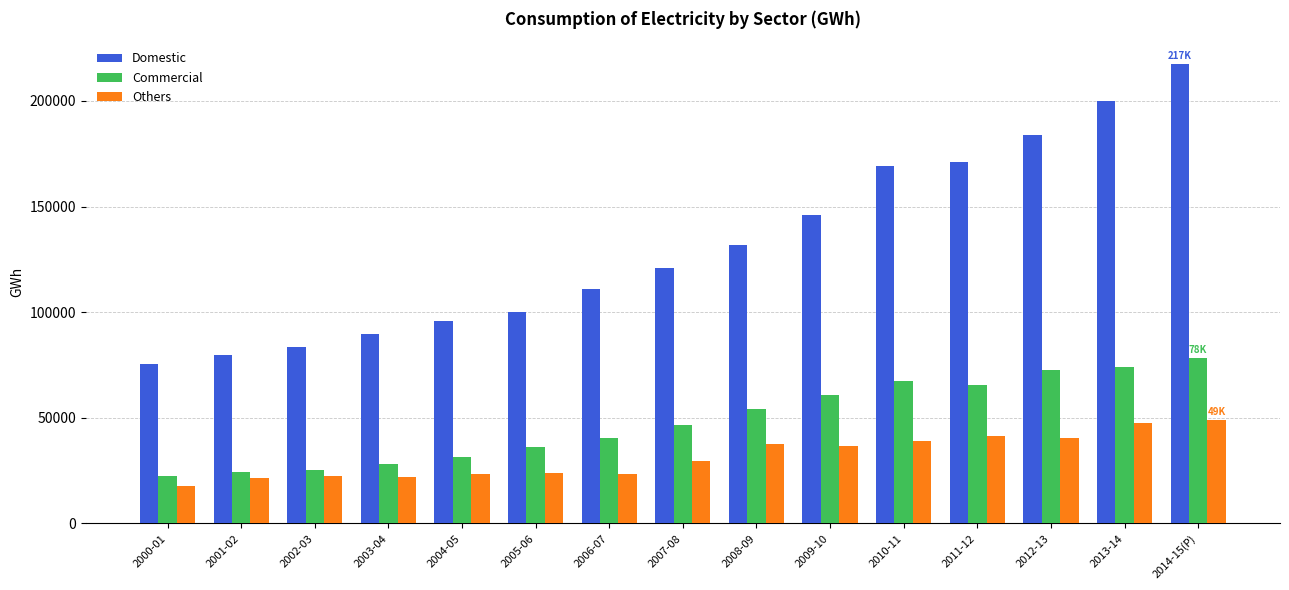

What is the difference between the Commercial values at 2008-09 and 2000-01?

31644